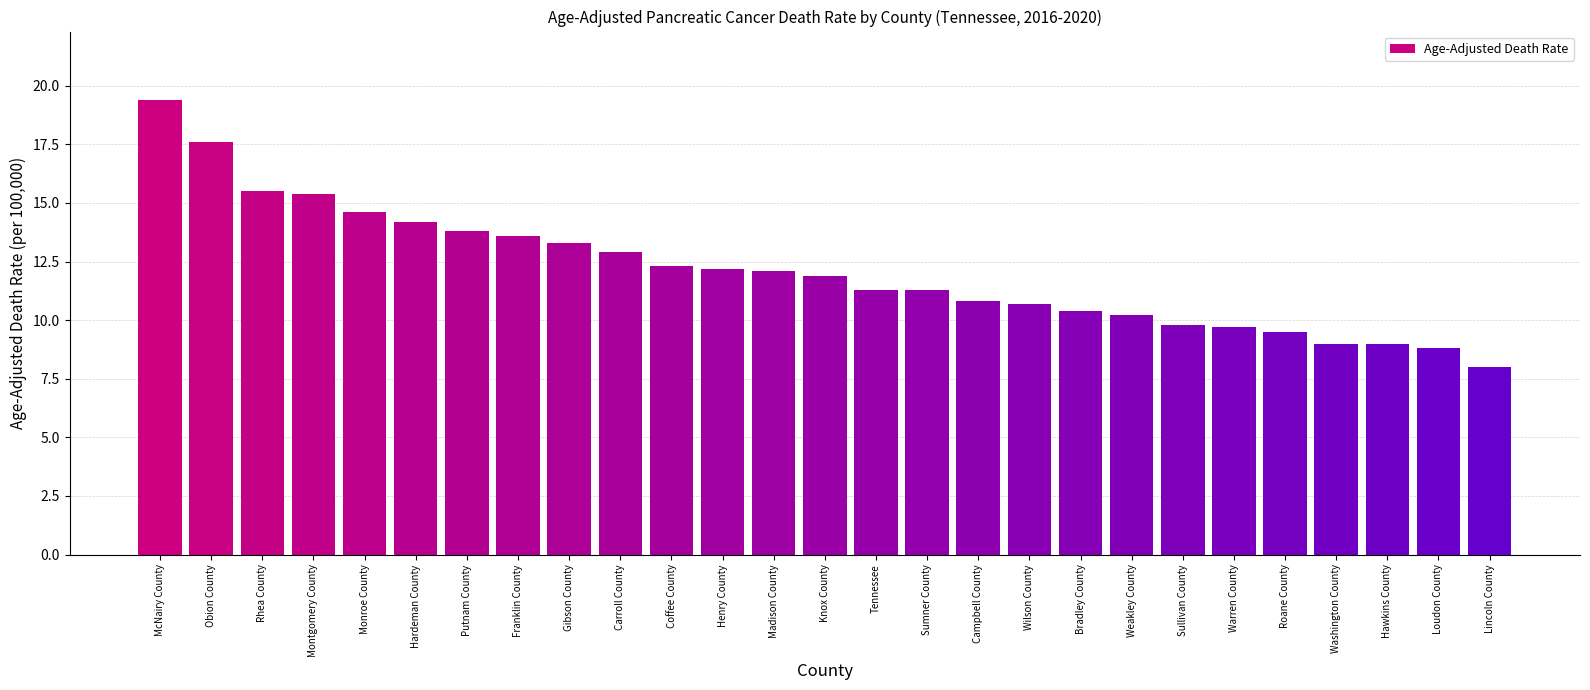

Between Franklin County and Weakley County, which is larger?

Franklin County